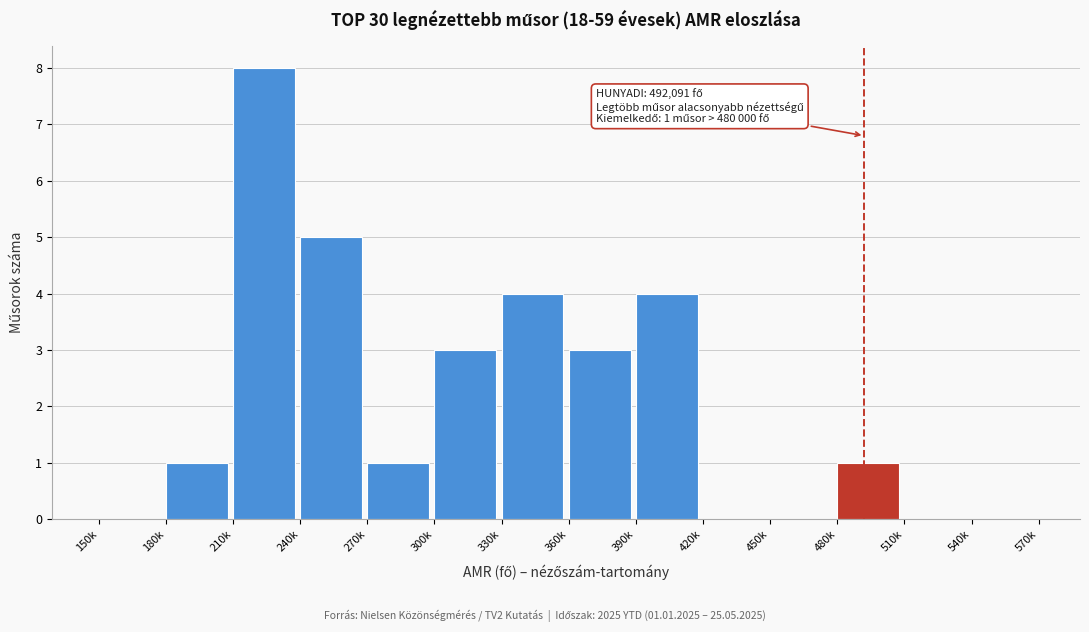

Reading left to right, list all the values displayed in this chart.

150k=0	180k=1	210k=8	240k=5	270k=1	300k=3	330k=4	360k=3	390k=4	420k=0	450k=0	480k=1	510k=0	540k=0